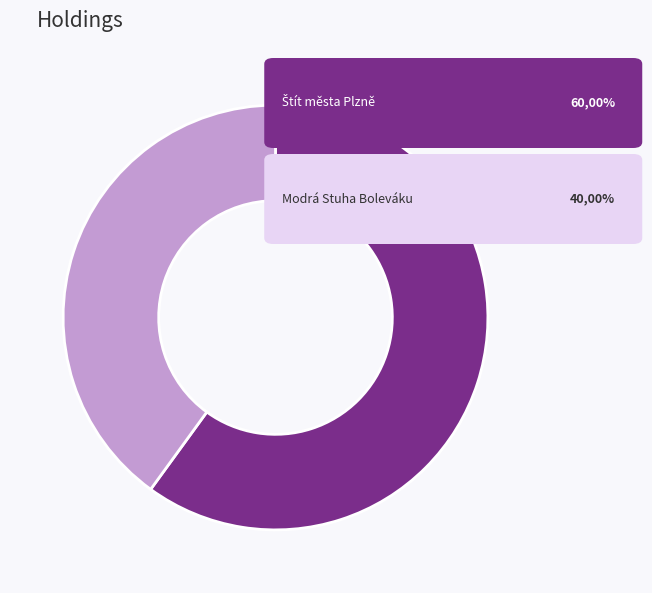

Is there a majority slice in this chart?

Yes